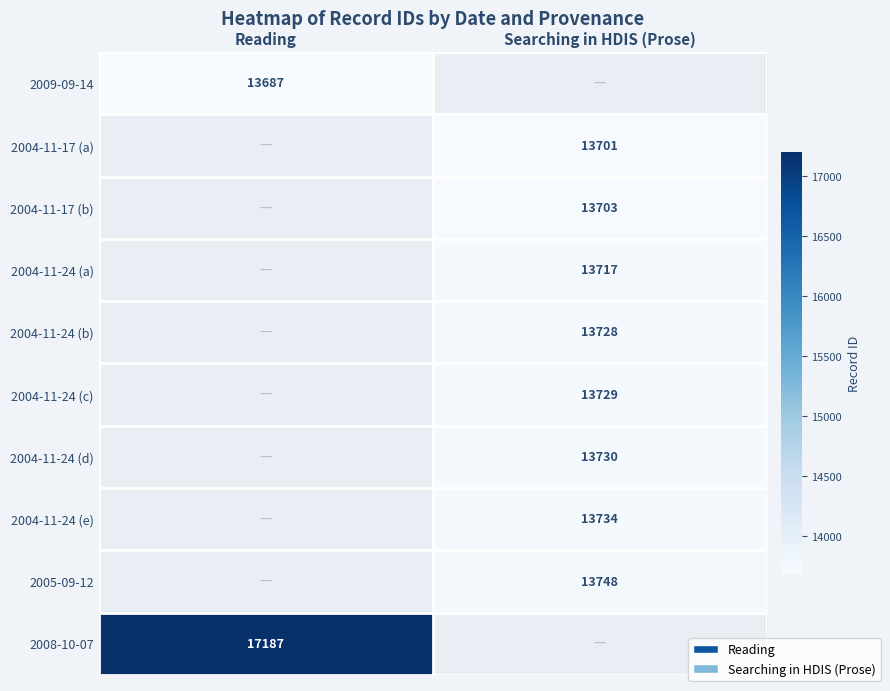

Count the number of data series in this chart.

10